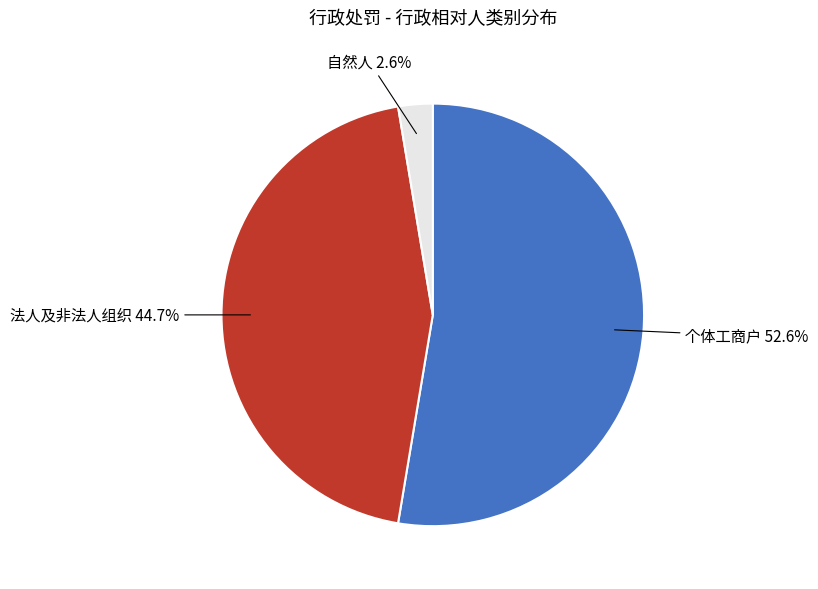

Count the number of slices in the pie.

3